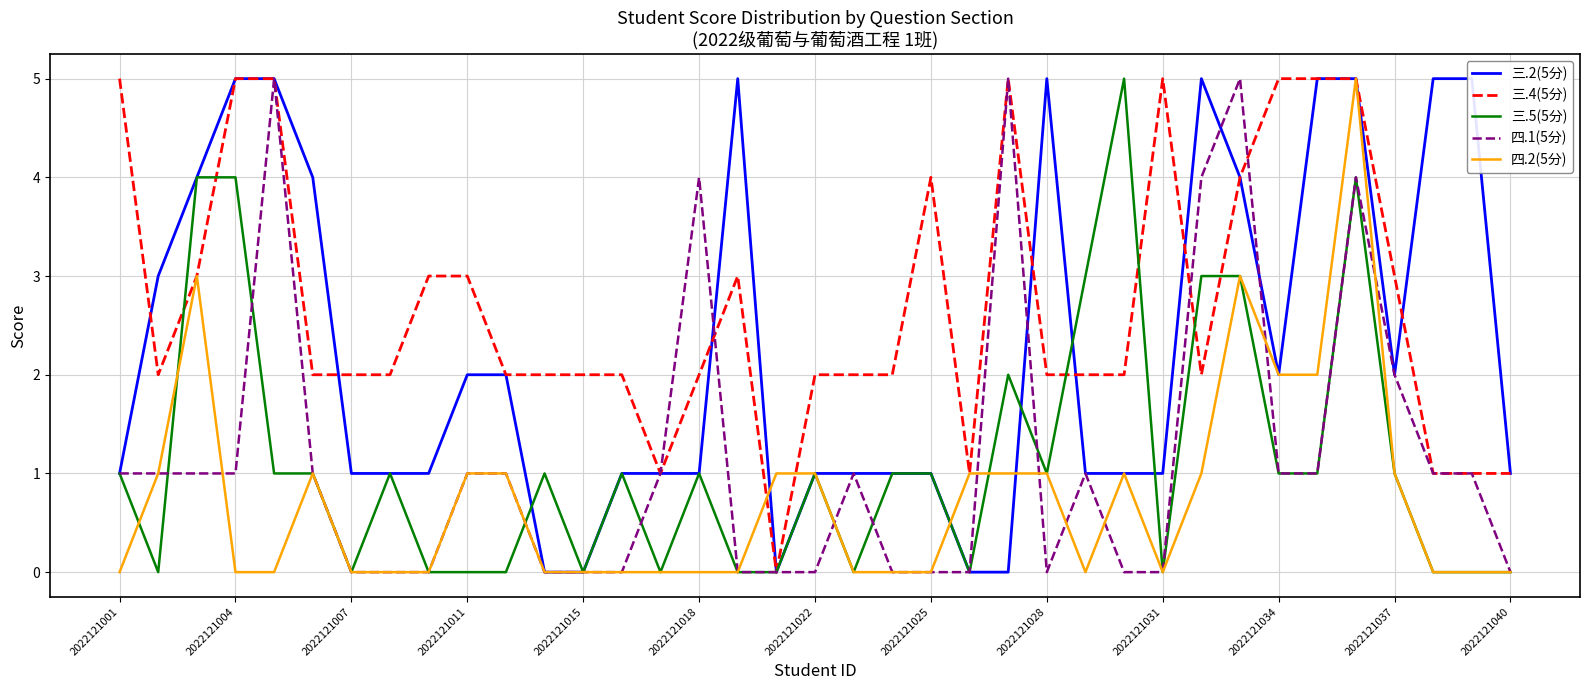

Is the value of 三.4(5分) at 2022121015 greater than the value of 三.5(5分) at 2022121022?

Yes